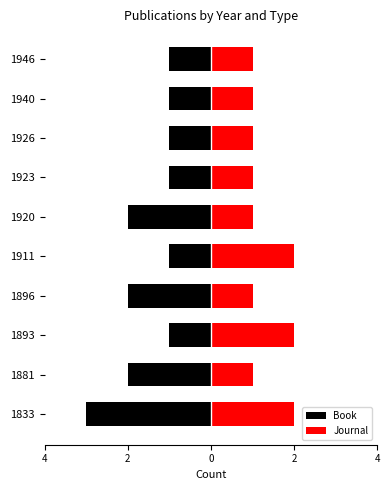

Count the Book values in the range -2 to -1.

9